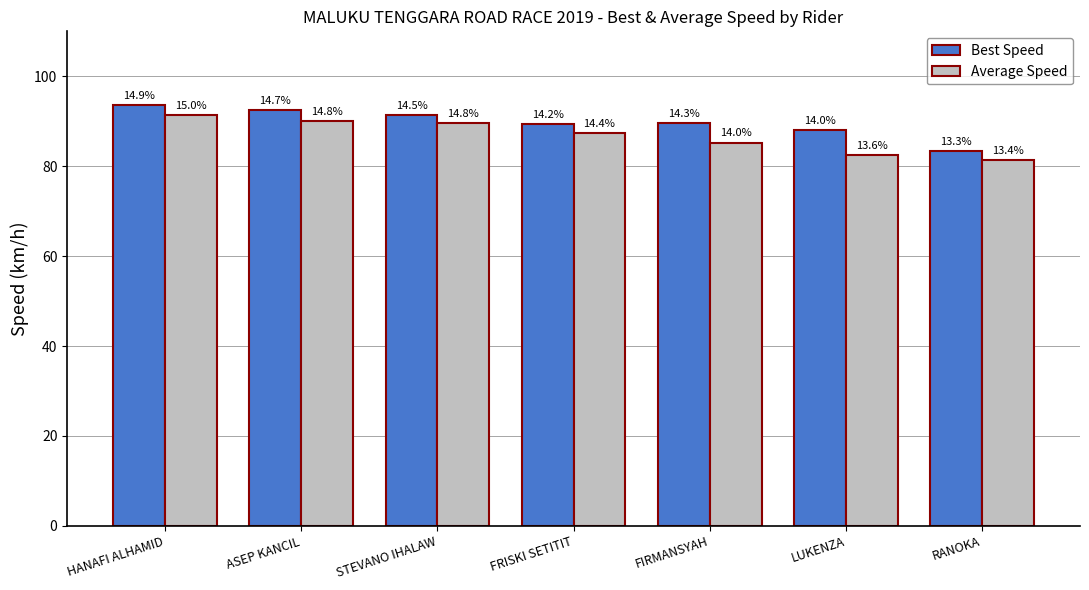

Reading right to left, transcribe all the data shown in this chart.

Best Speed: 83.3	88.1	89.5	89.3	91.3	92.6	93.6
Average Speed: 81.4	82.4	85.2	87.4	89.7	90.0	91.3